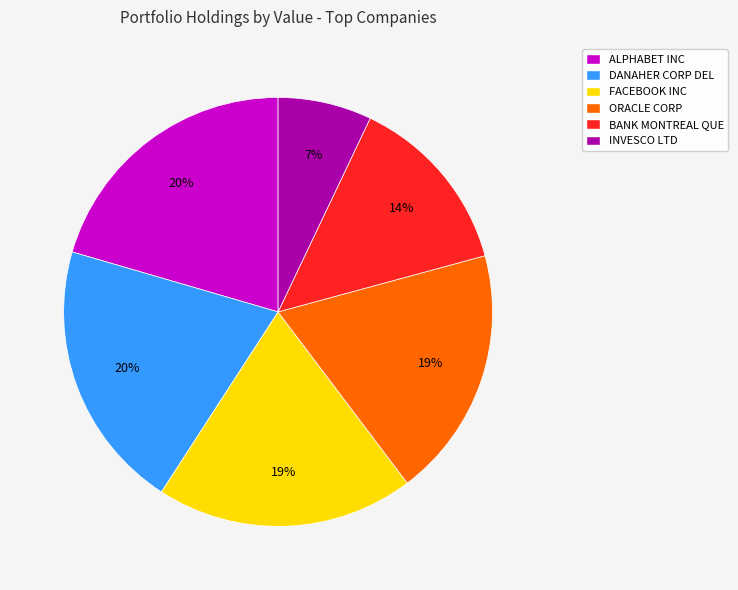

What percentage is the ALPHABET INC slice, to the nearest percent?

20%